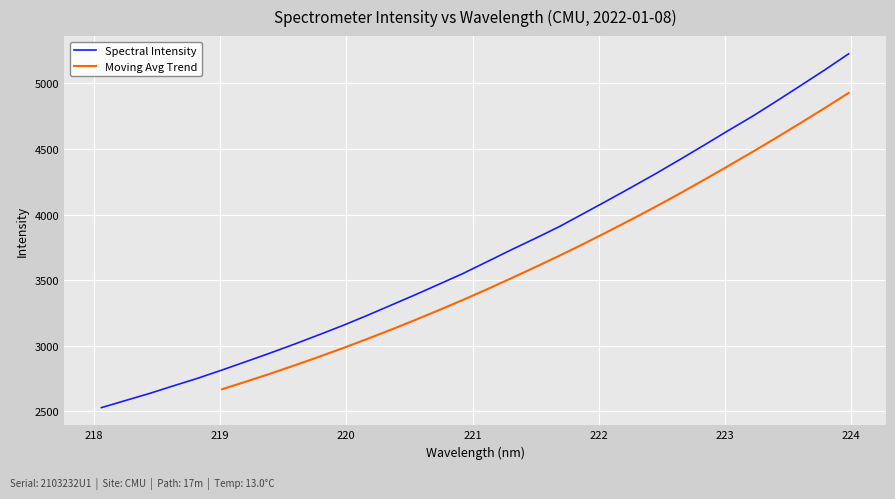

What is the difference between the second highest and second lowest values?

2518.5